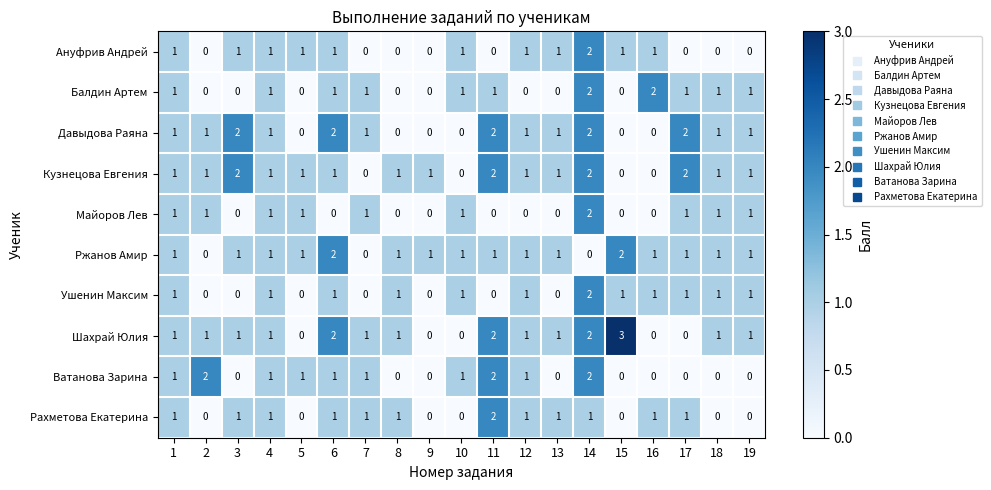

Which series has the widest spread of values?

Шахрай Юлия